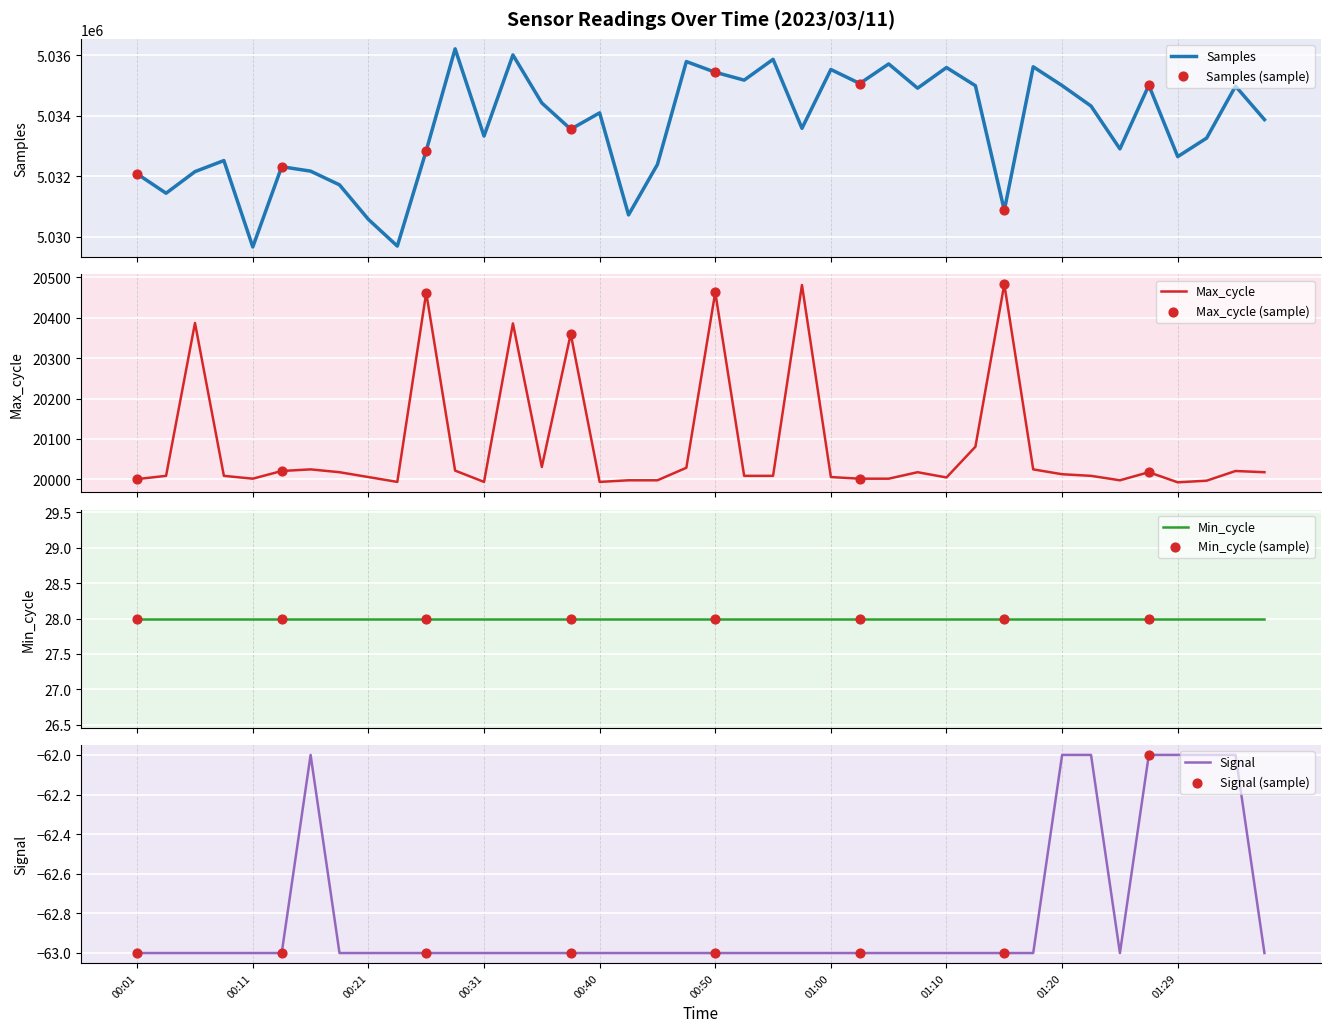

Which series has the largest Y range (max minus min)?

Samples